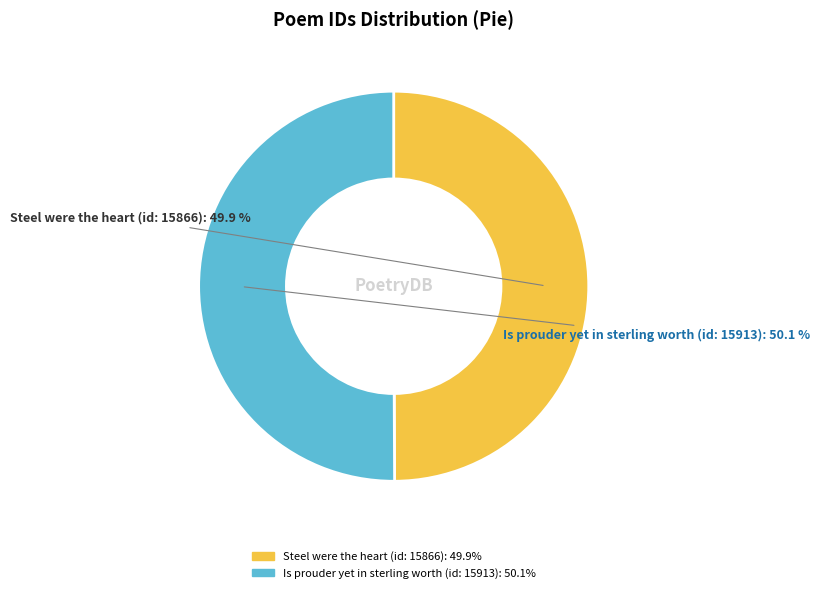

Do Steel were the heart (id: 15866) and Is prouder yet in sterling worth (id: 15913) together represent more than half of the pie?

Yes